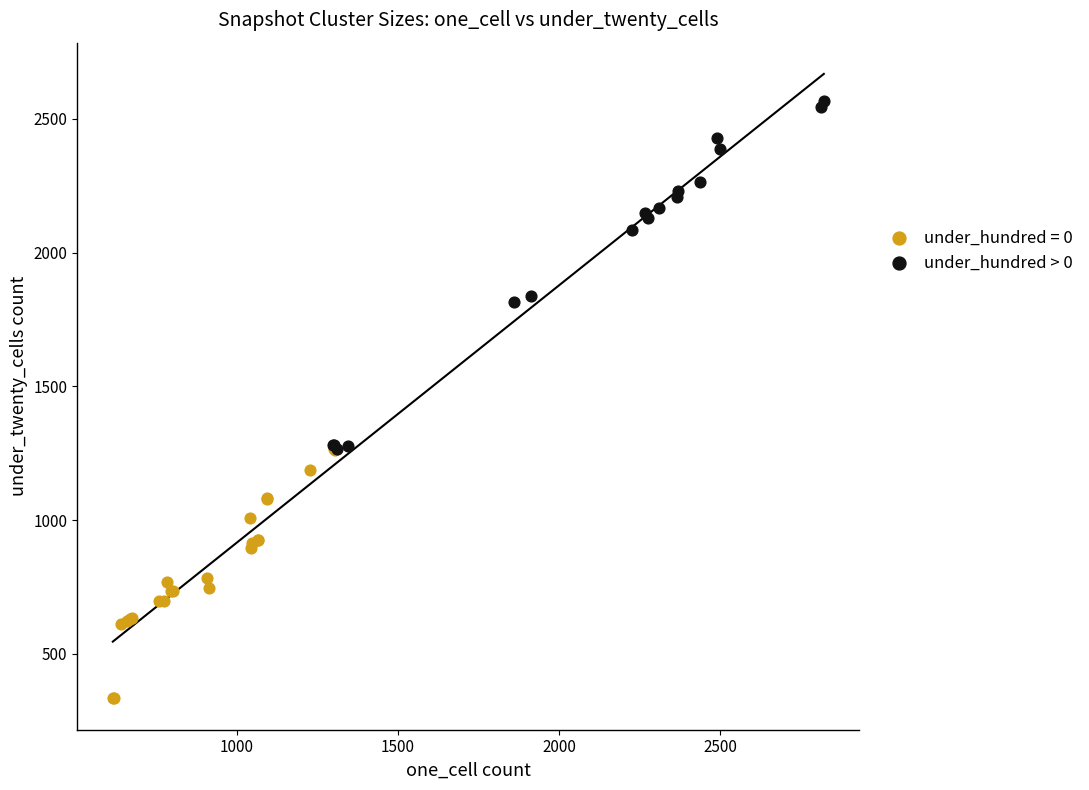

Which series reaches the minimum Y coordinate?

under_hundred = 0